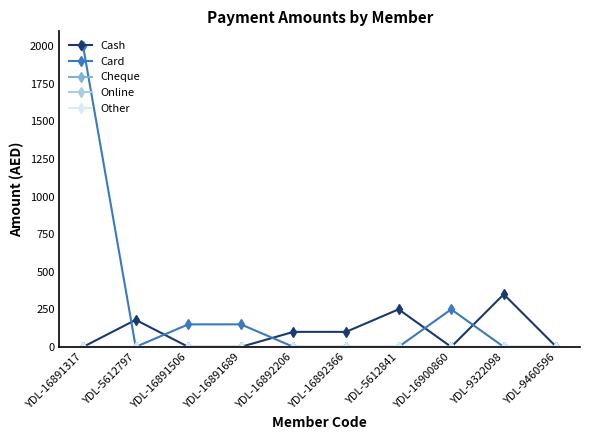

Does the chart have visible grid lines?

No